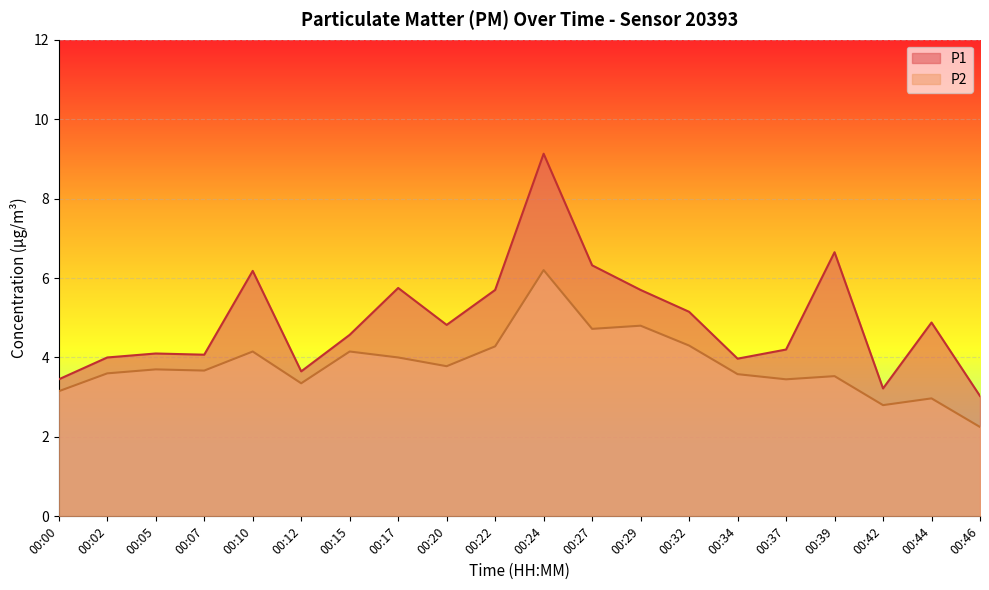

Reading right to left, what are all the values shown in this chart?

P1: 3.0	4.9	3.2	6.7	4.2	4.0	5.2	5.7	6.3	9.1	5.7	4.8	5.8	4.6	3.6	6.2	4.1	4.1	4.0	3.5
P2: 2.2	3.0	2.8	3.5	3.5	3.6	4.3	4.8	4.7	6.2	4.3	3.8	4.0	4.2	3.4	4.2	3.7	3.7	3.6	3.1